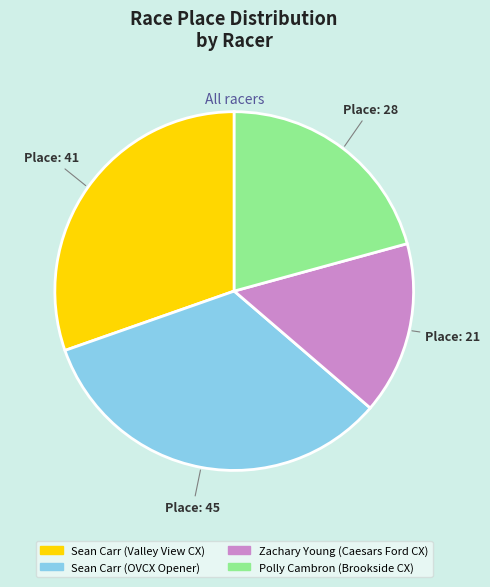

What is the largest slice in the pie chart?

Sean Carr (OVCX Opener)